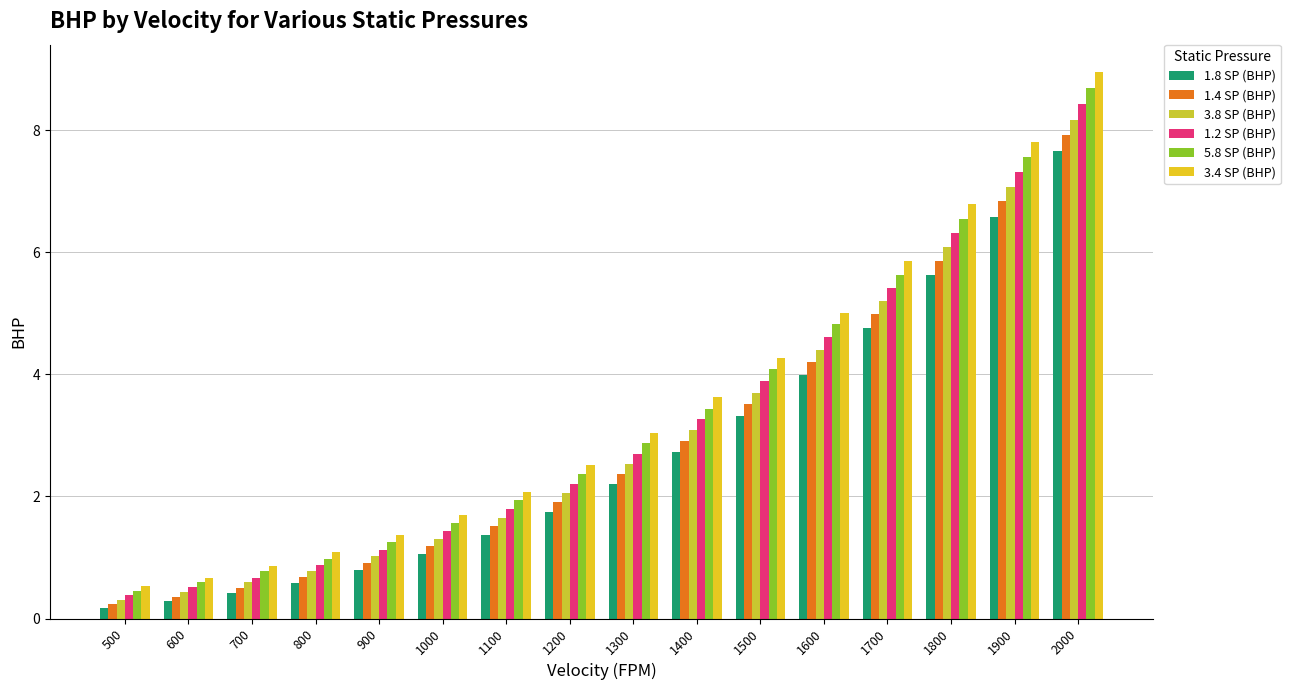

Which series changed the most between 1000 and 1400?

3.4 SP (BHP)